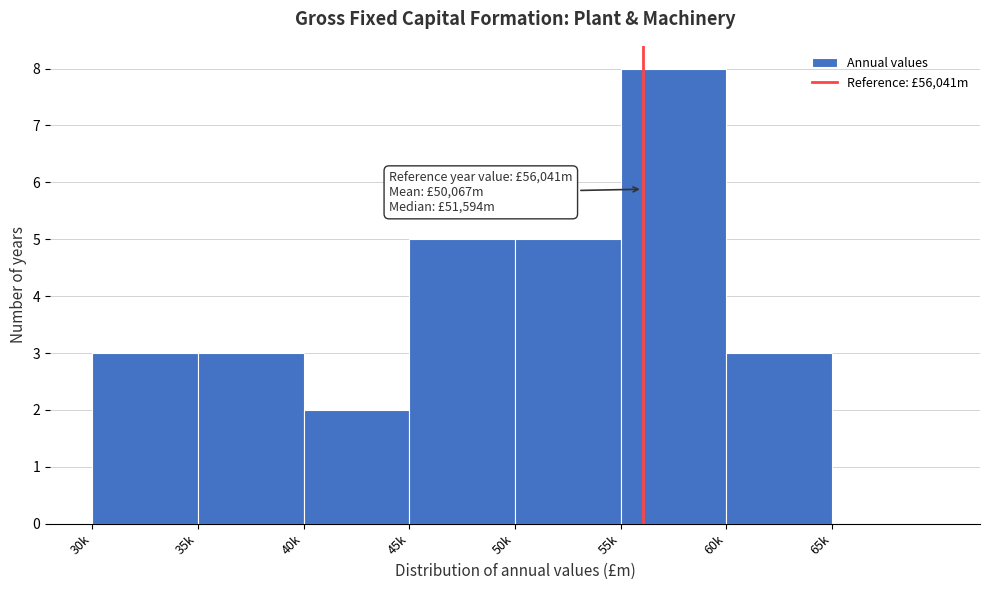

Reading right to left, what are all the values shown in this chart?

65k=0	60k=3	55k=8	50k=5	45k=5	40k=2	35k=3	30k=3